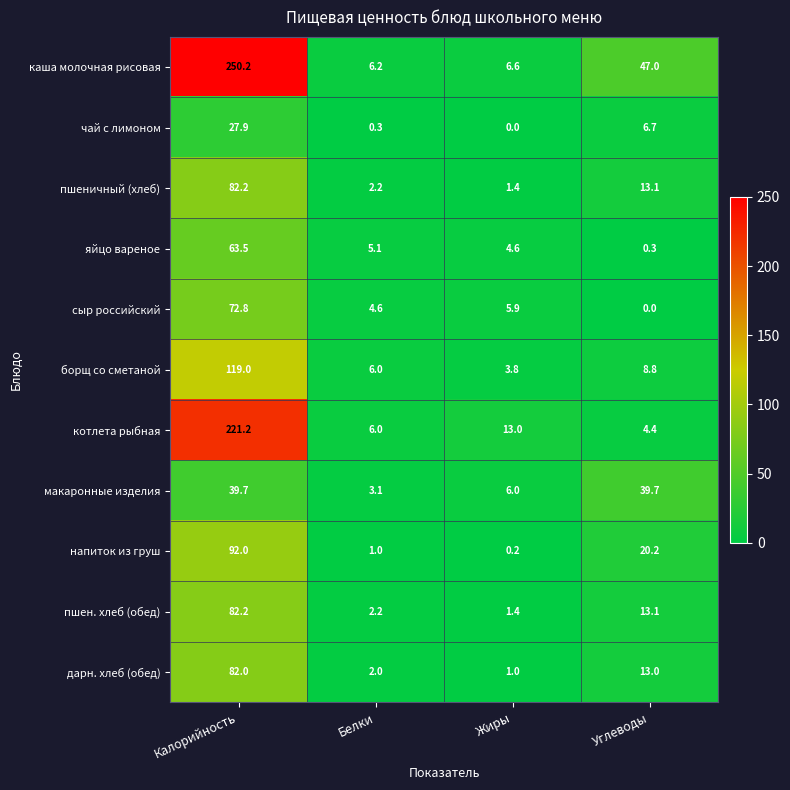

At which label is чай с лимоном closest to 13?

Углеводы